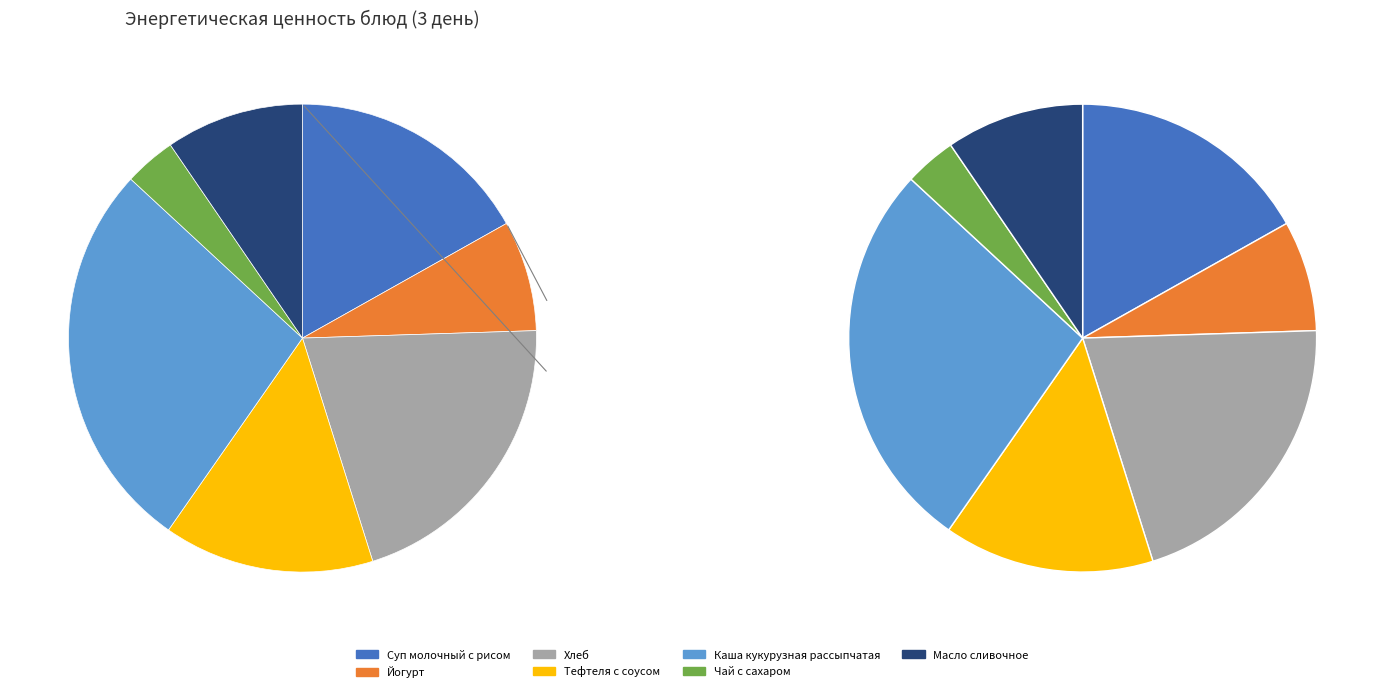

Does Хлеб represent more than half of the total?

No